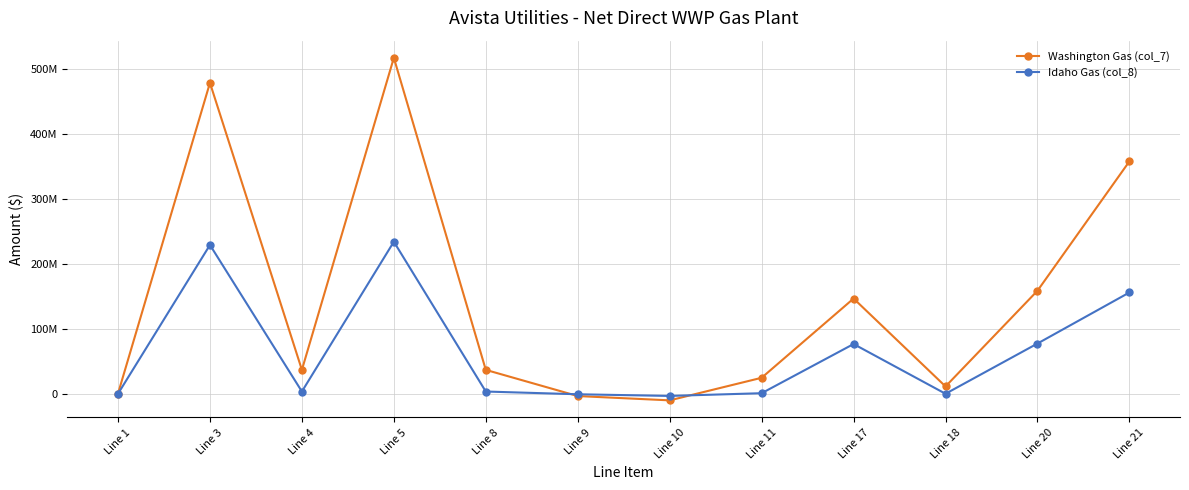

What is the value of the Washington Gas (col_7) point at the 4th from the left?

517723387